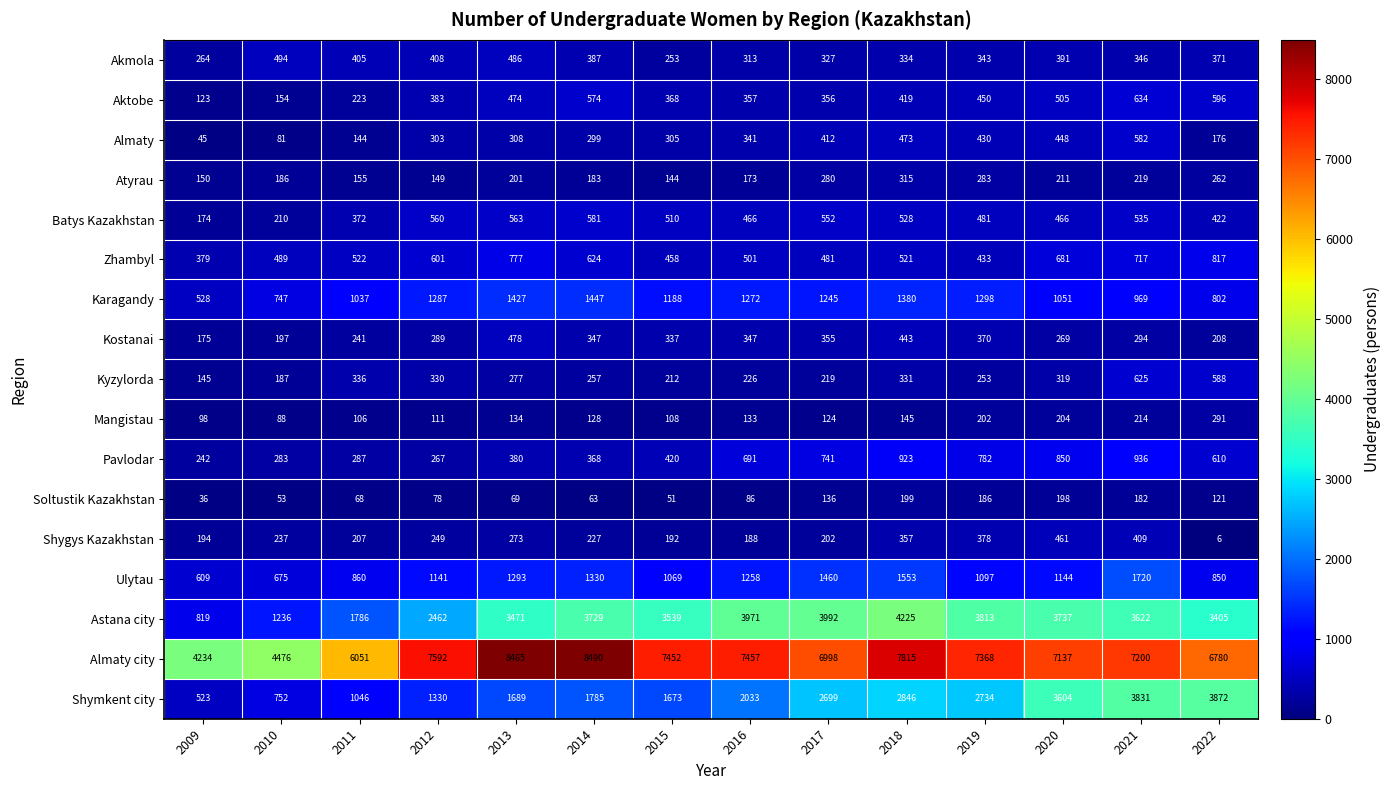

Which series has the largest total across all categories?

Almaty city